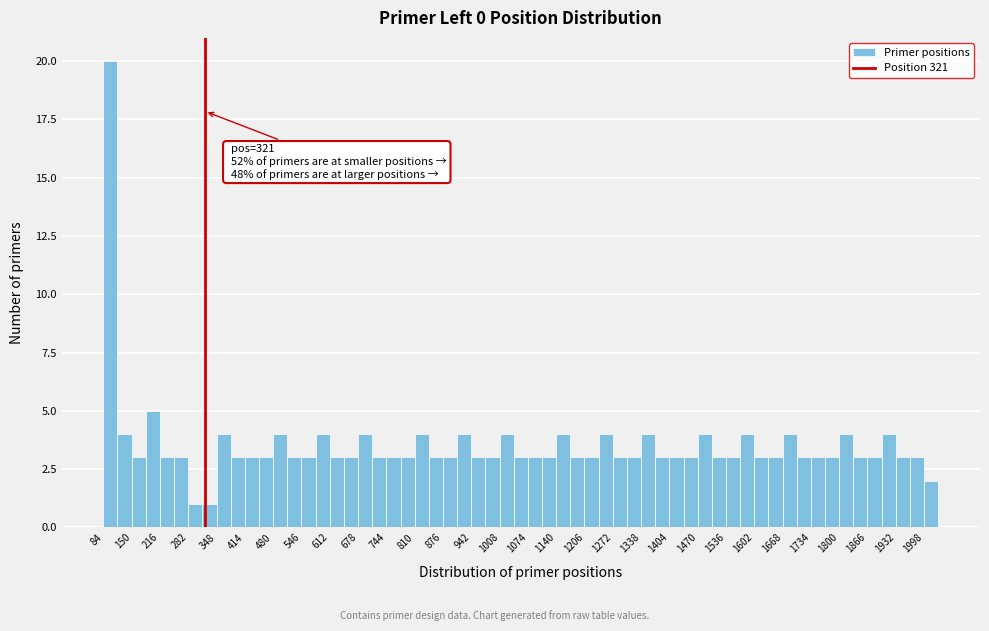

Around what value on the x-axis is the tallest bar? Give the approximate position of its centre, as read against the axis.

100